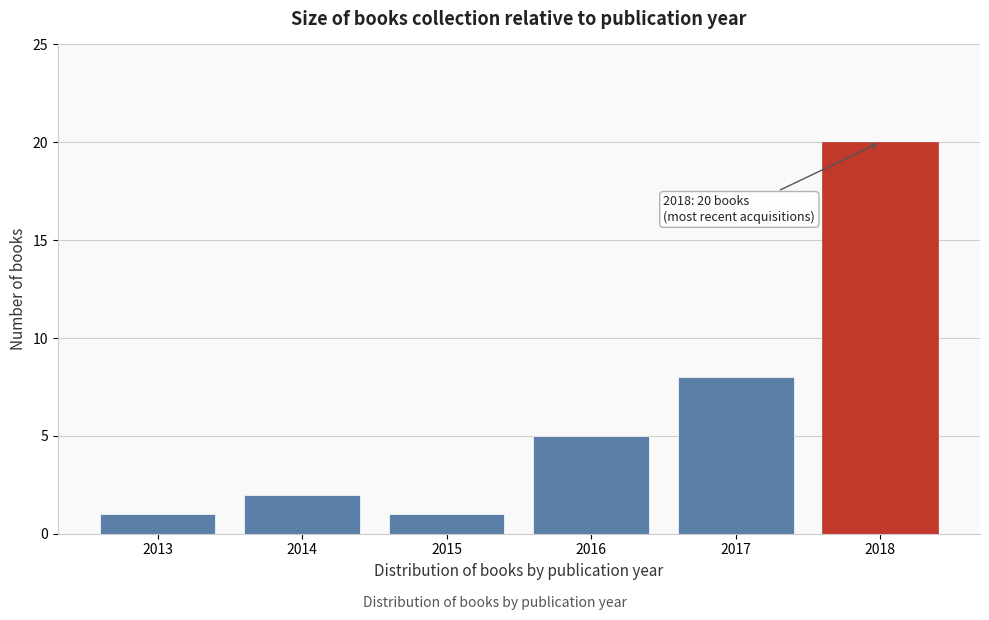

Reading left to right, transcribe all the data shown in this chart.

1	2	1	5	8	20